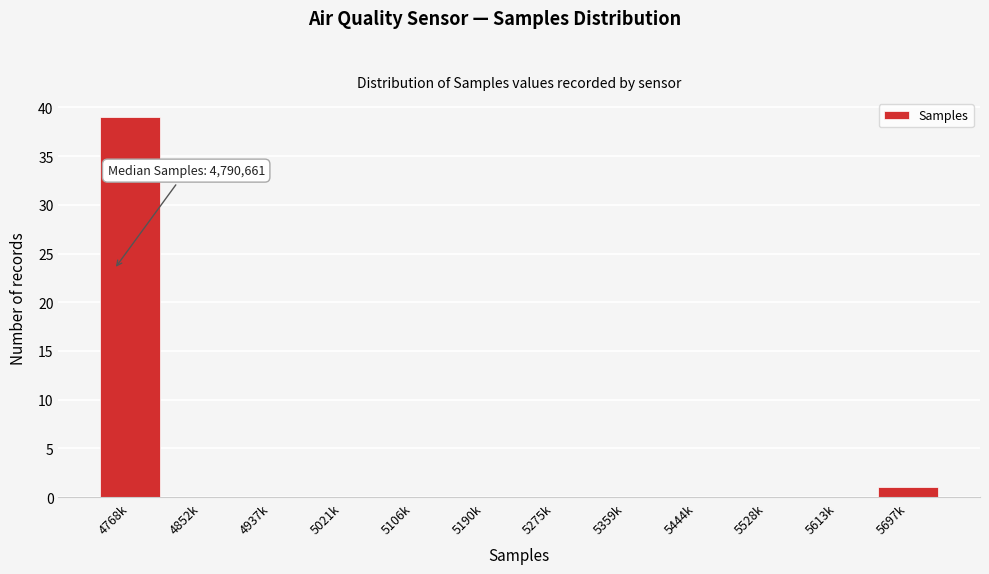

Reading left to right, extract all data points from this chart.

4768k=39	4852k=0	4937k=0	5021k=0	5106k=0	5190k=0	5275k=0	5359k=0	5444k=0	5528k=0	5613k=0	5697k=1